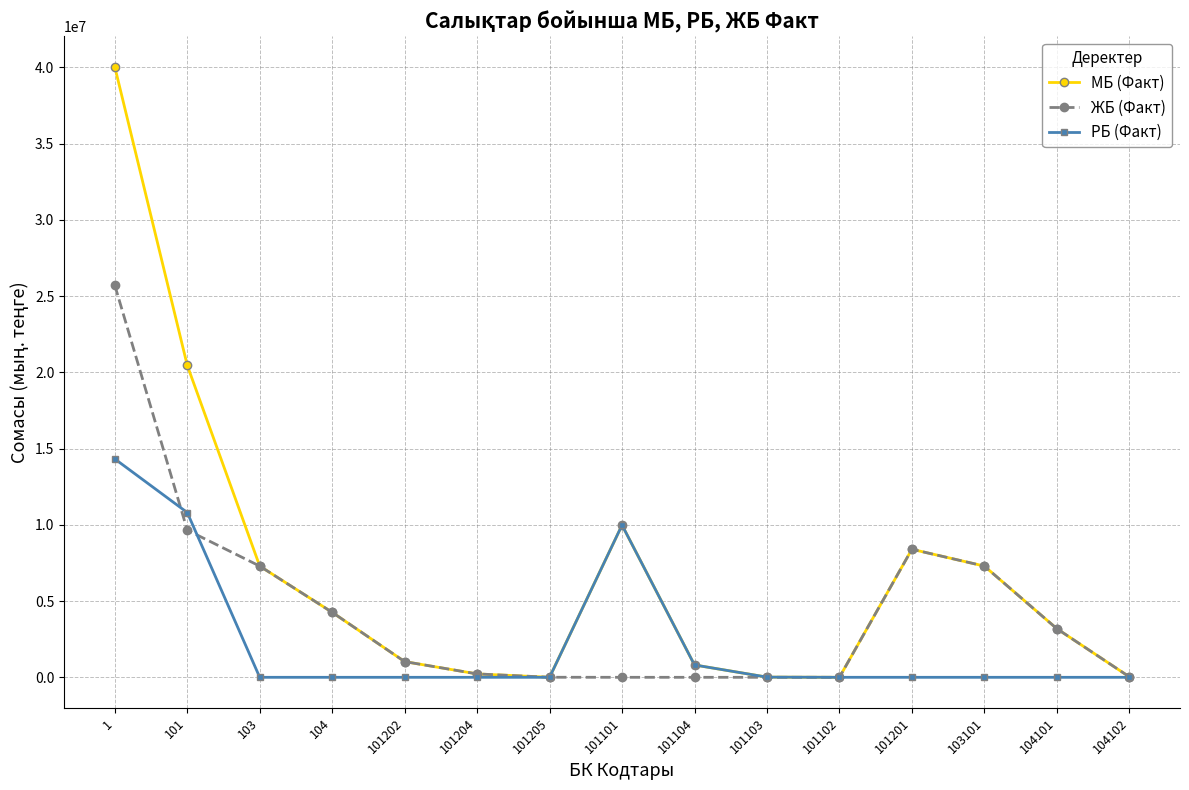

Does the chart have visible grid lines?

Yes